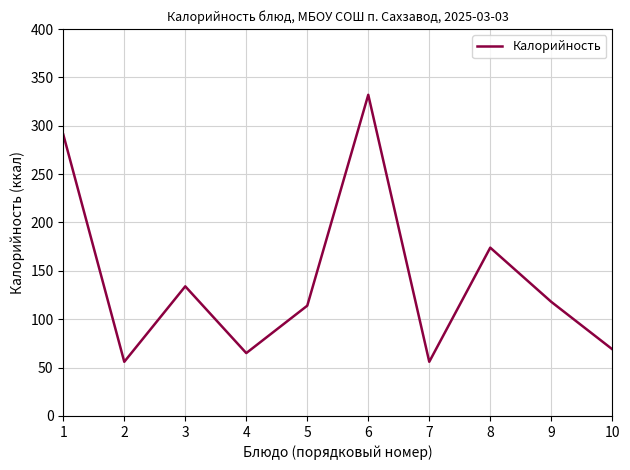

What is the difference between the maximum and minimum values?

276